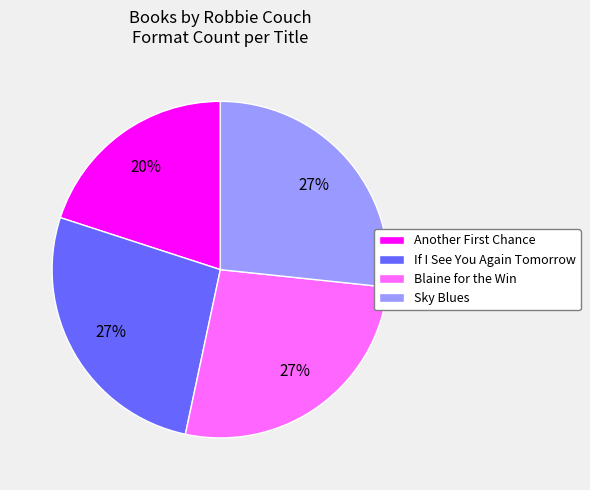

Which slice is the smallest?

Another First Chance